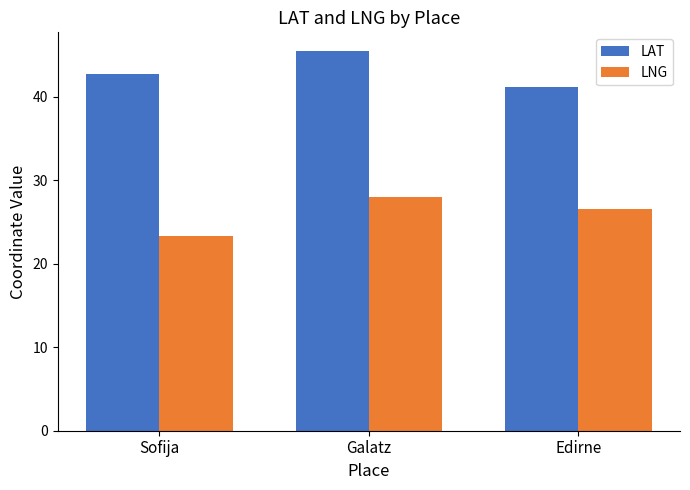

Reading left to right, transcribe all the data shown in this chart.

LAT: Sofija=42.7	Galatz=45.5	Edirne=41.2
LNG: Sofija=23.3	Galatz=28.1	Edirne=26.6